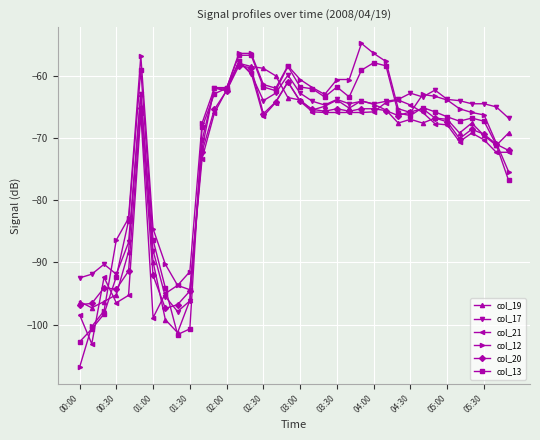

What is the greatest value displayed?

-54.8